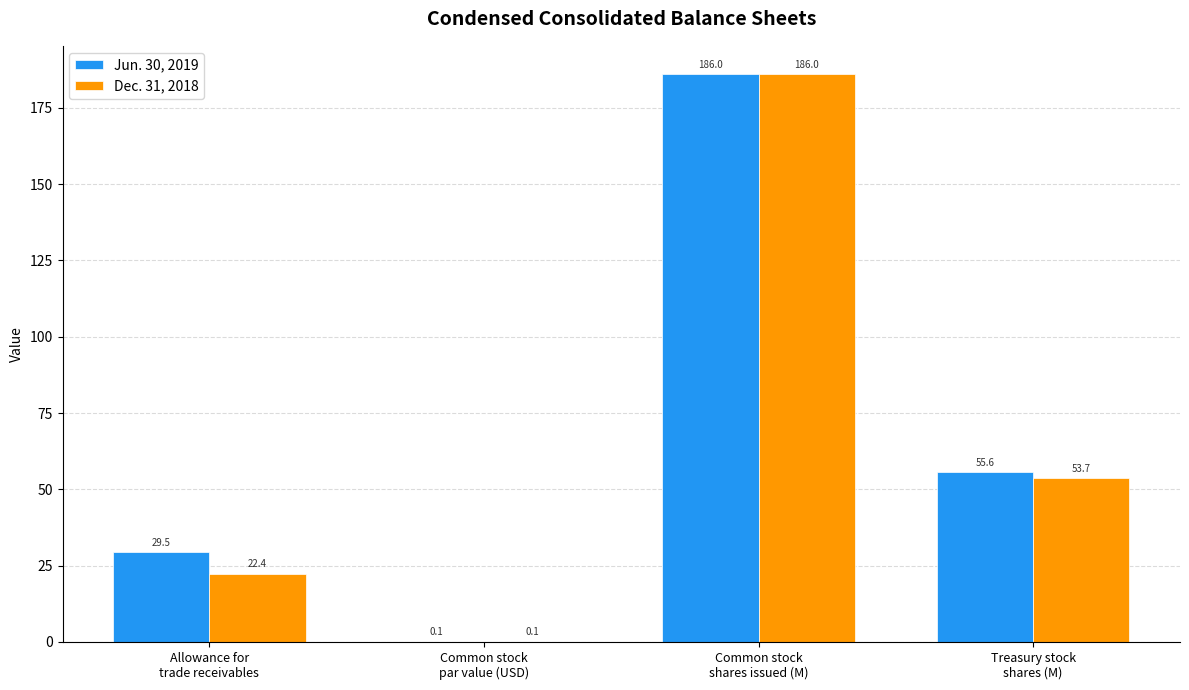

What is the greatest value displayed?

186.0